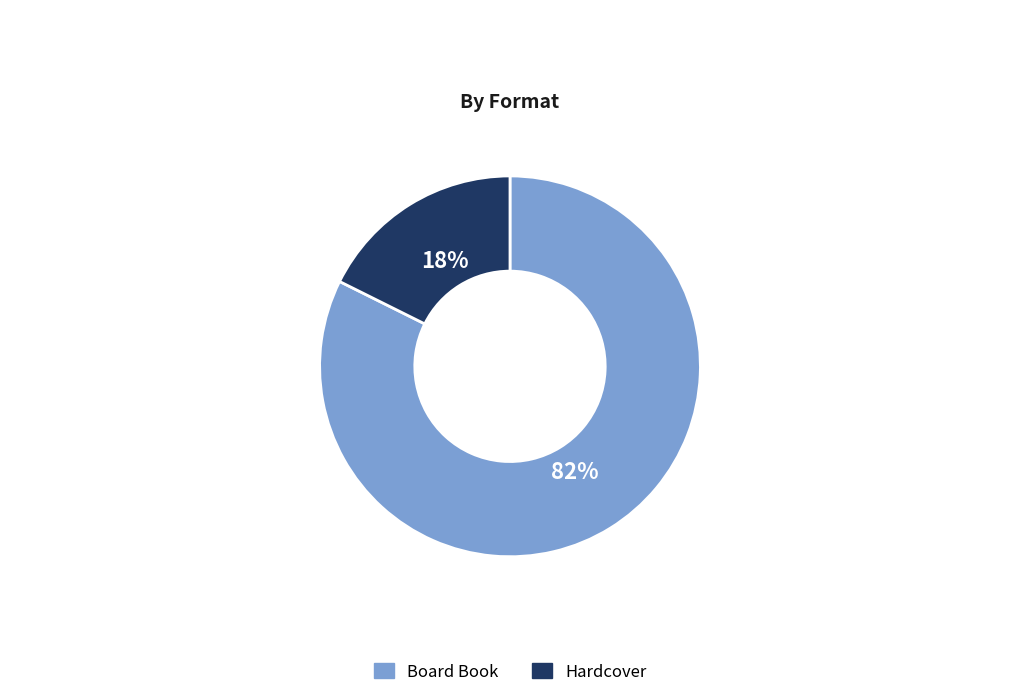

How many segments does this pie chart have?

2